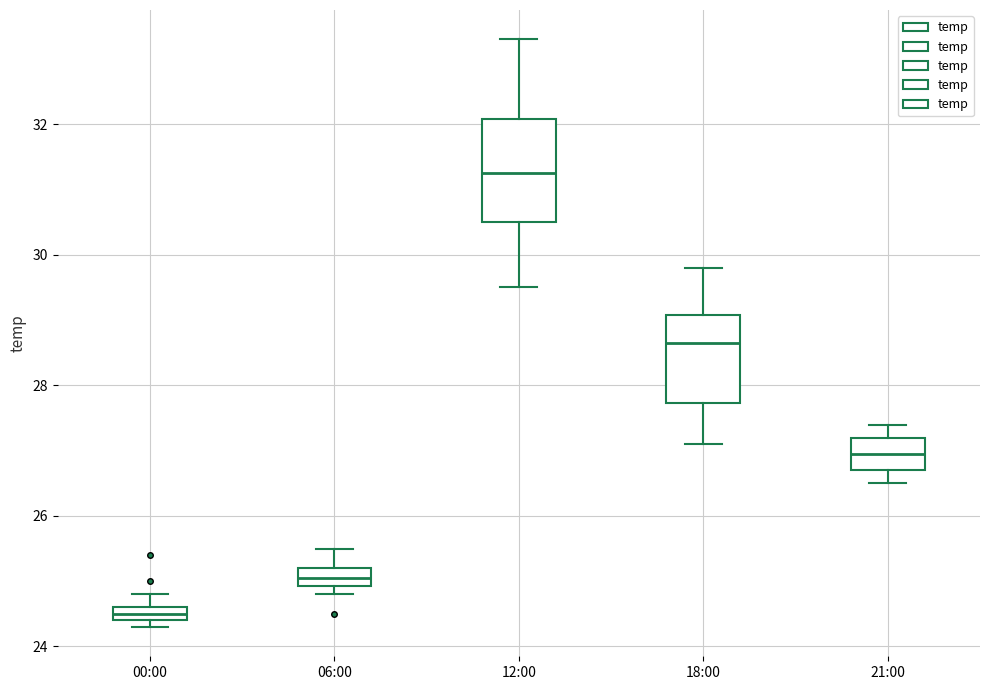

Which box is the tallest, from its lower edge to its upper edge?

12:00